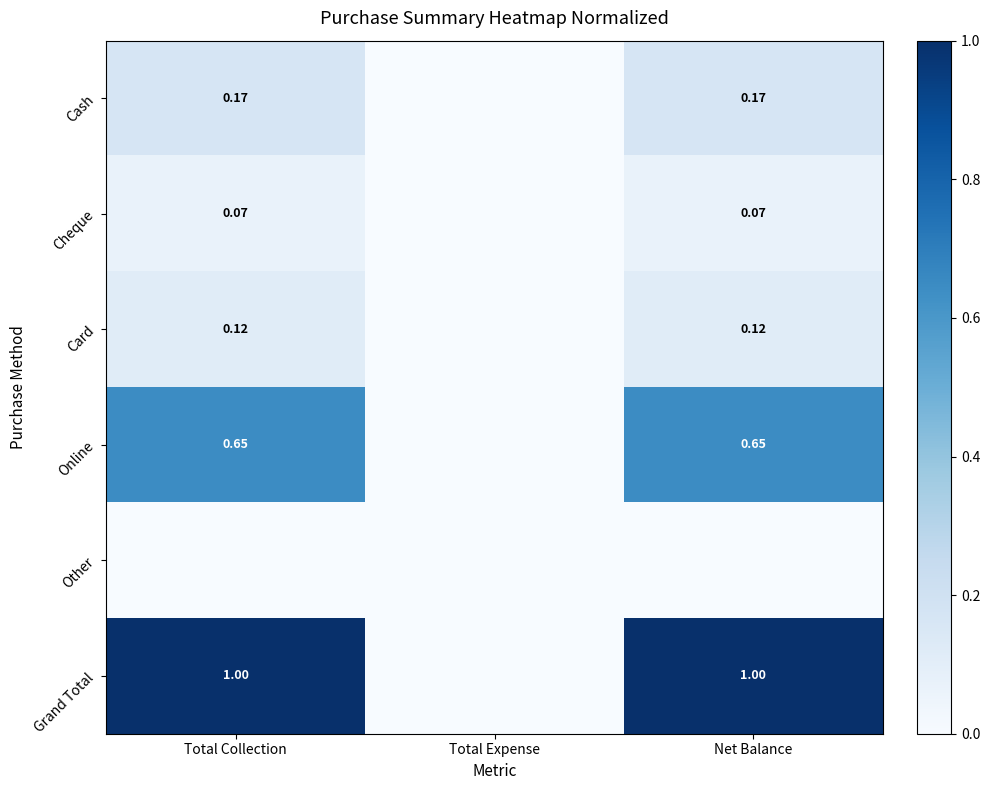

Which category has the highest value in the Grand Total series?

Total Collection